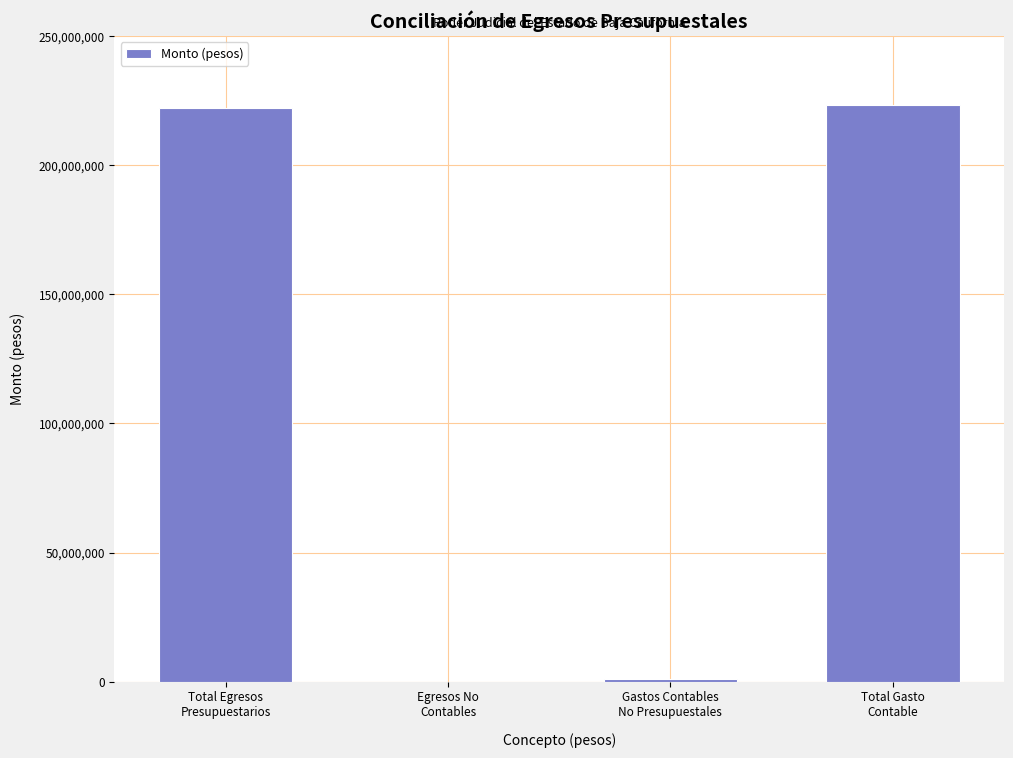

What is the maximum value shown in the chart?

223266822.3